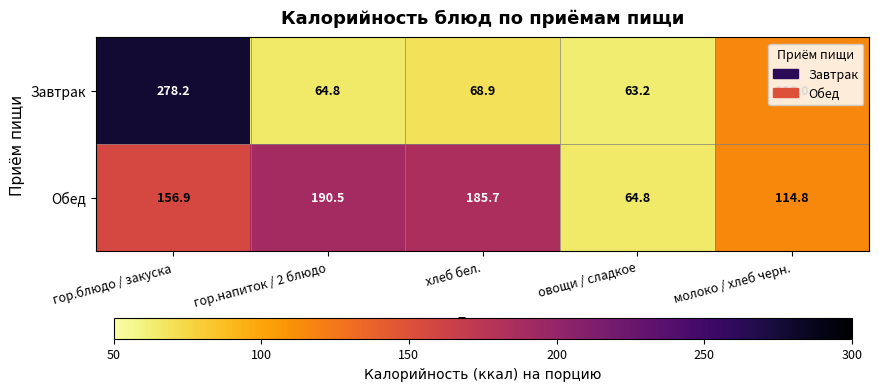

At how many categories does at least one series exceed 261?

1